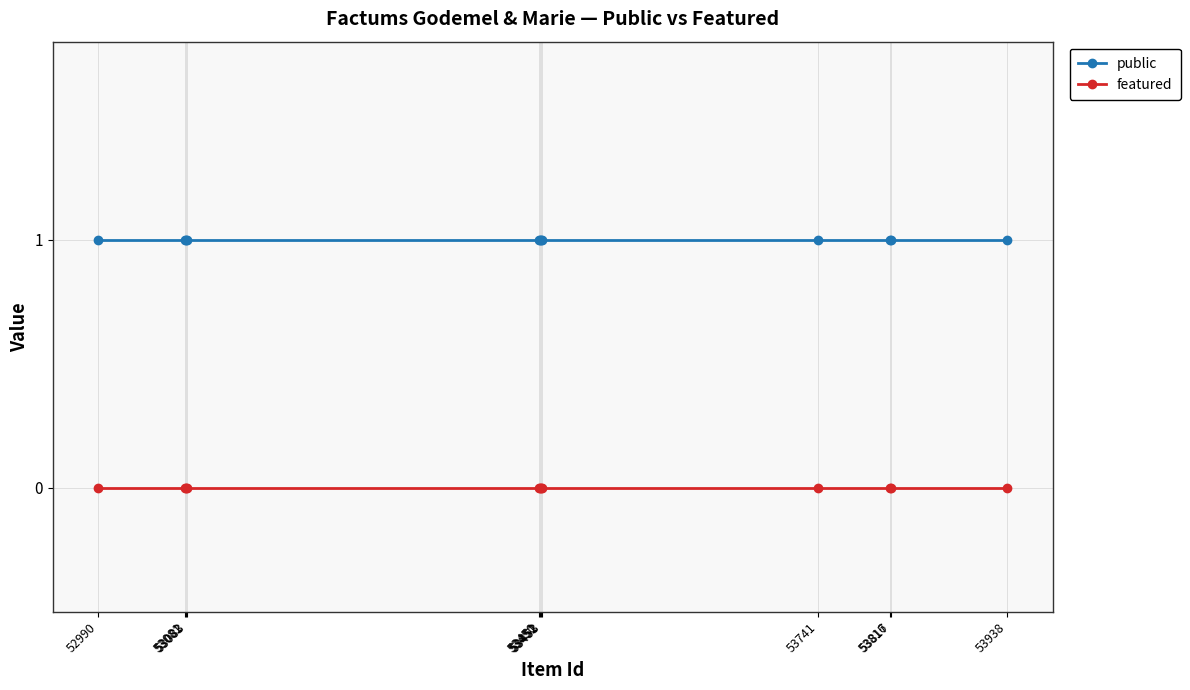

True or false: featured and public intersect in this chart.

False